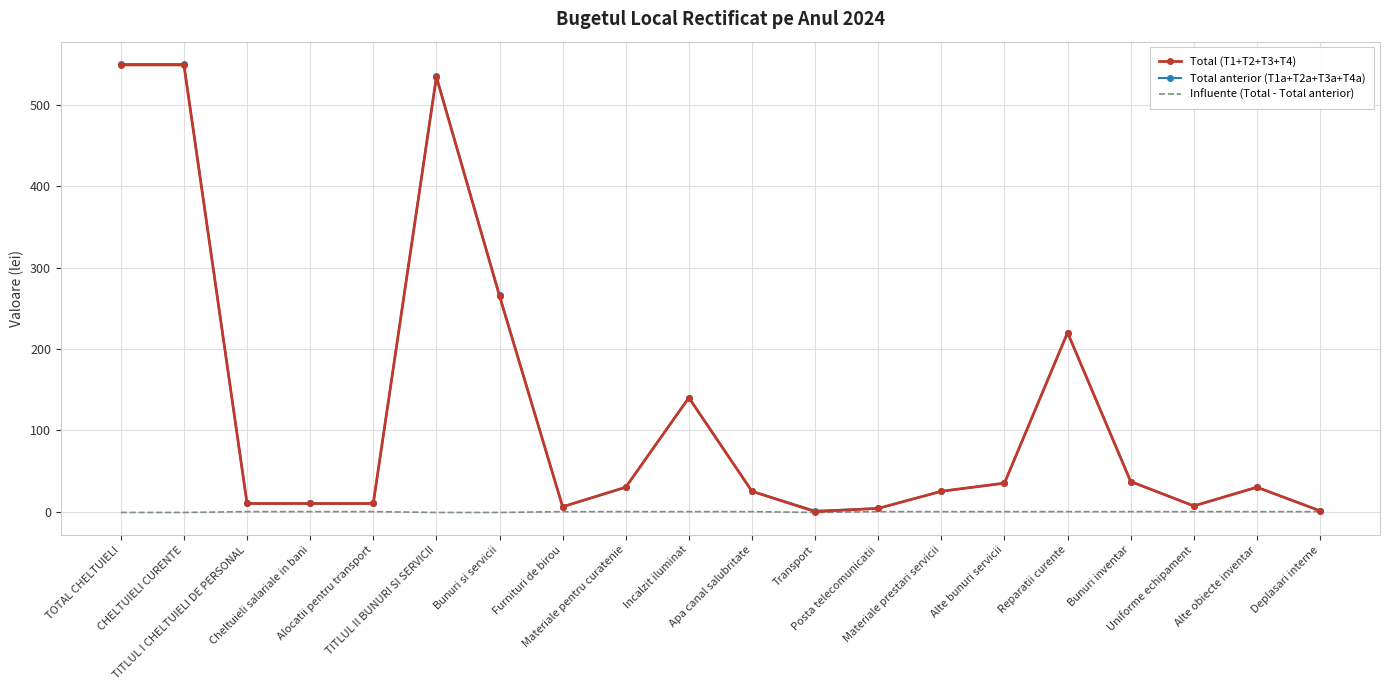

What is the greatest value displayed?

550